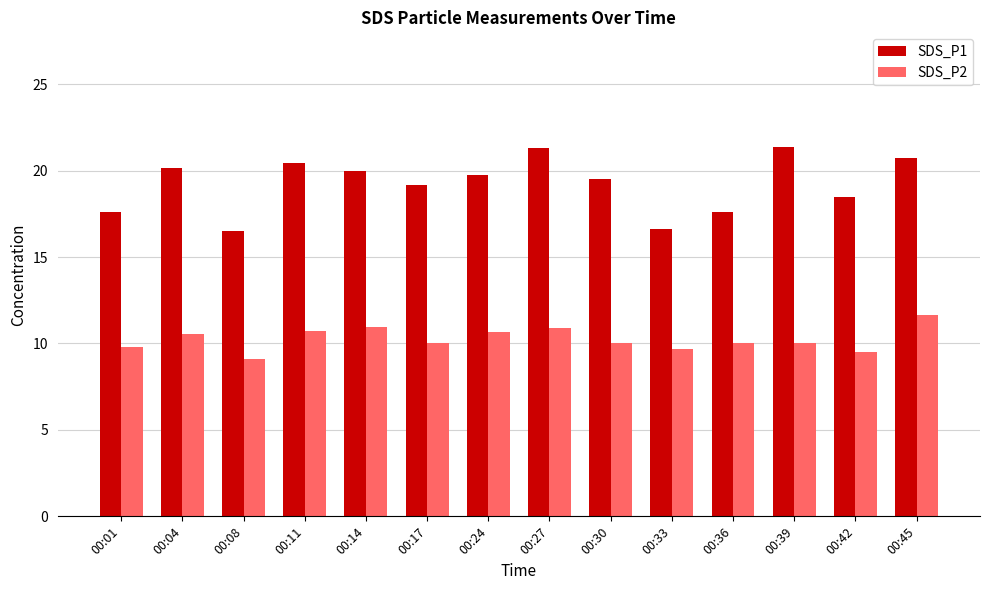

Is it true that SDS_P1 equals 18.5 at 00:42?

True